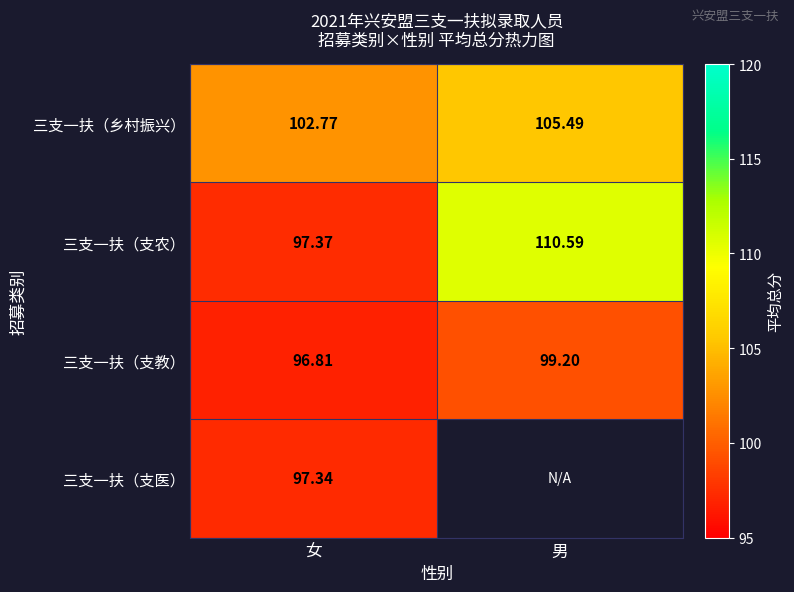

What is the minimum value for 三支一扶（支教）?

96.8